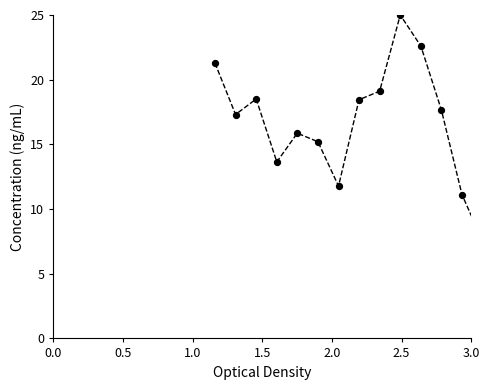

What is the change in value from 1.0 to 2.0?

-2.6